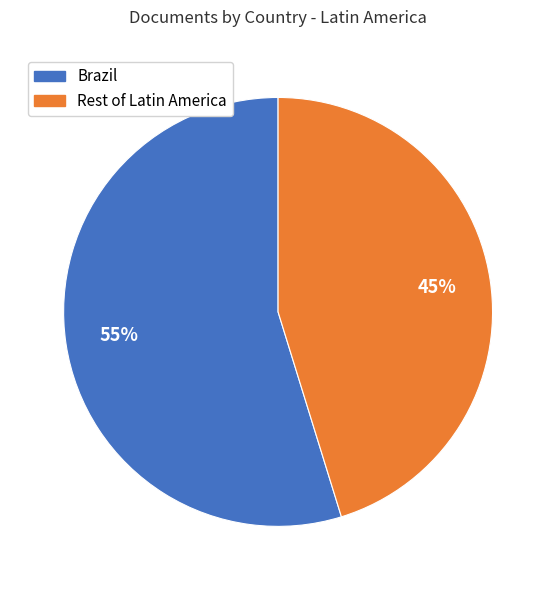

Is it true that Rest of Latin America is 57% of the pie?

False